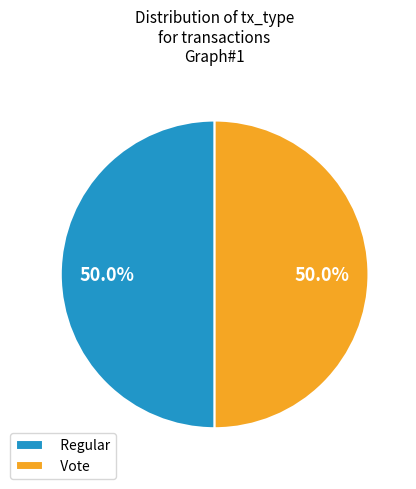

What is the ratio of the value at Vote to the value at Regular?

1.0